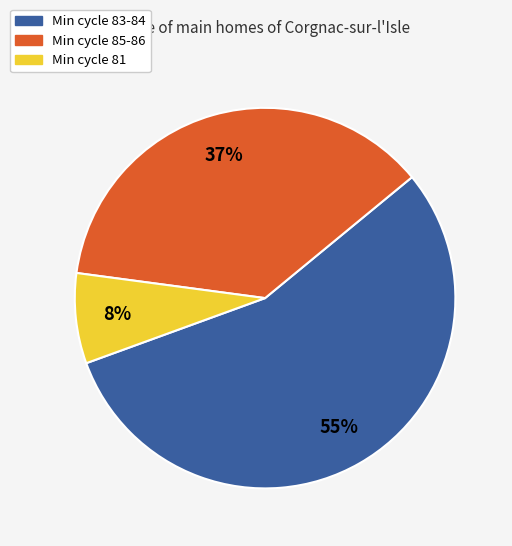

Is there any slice that represents more than half of the pie?

Yes